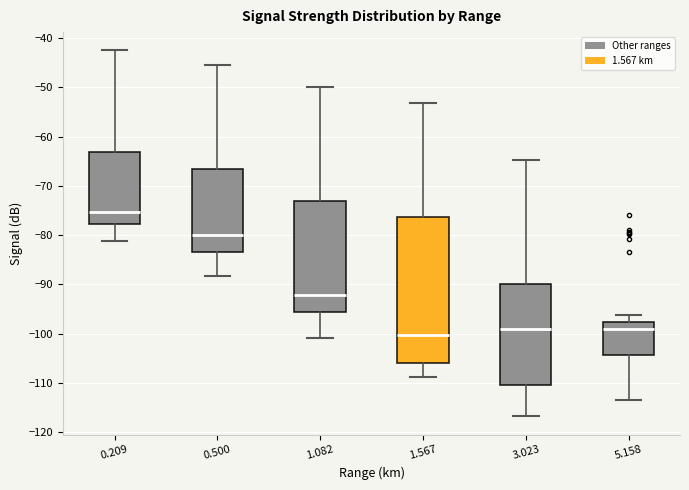

Where does the lower whisker of the box at x = 1.082 end on the y-axis? The values are not printed on the chart, so give them approximately, as read against the axis.

-101